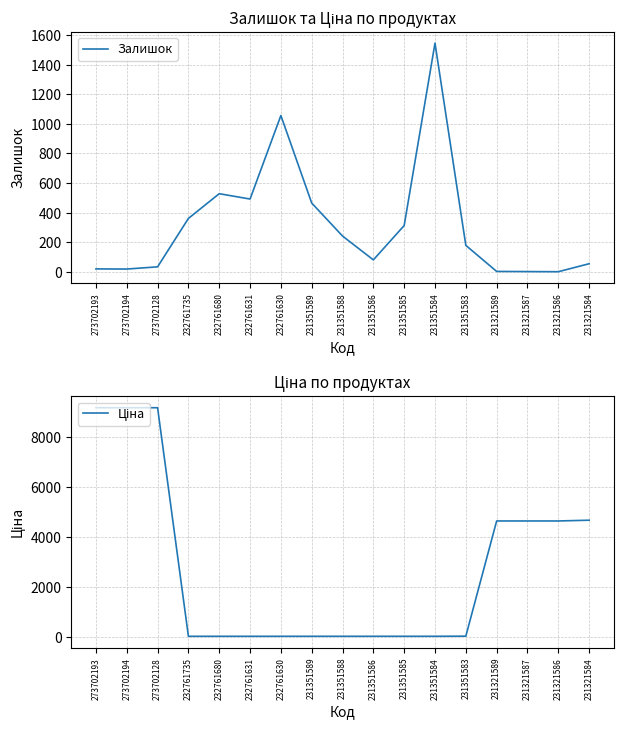

Does the chart have visible grid lines?

Yes